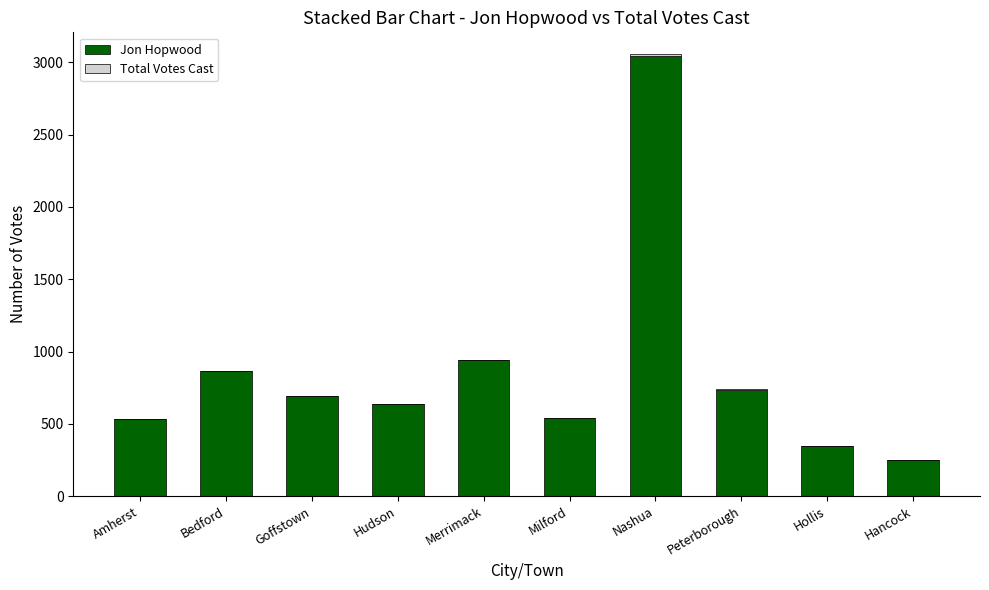

Is it true that Jon Hopwood equals 164 at Hudson?

False